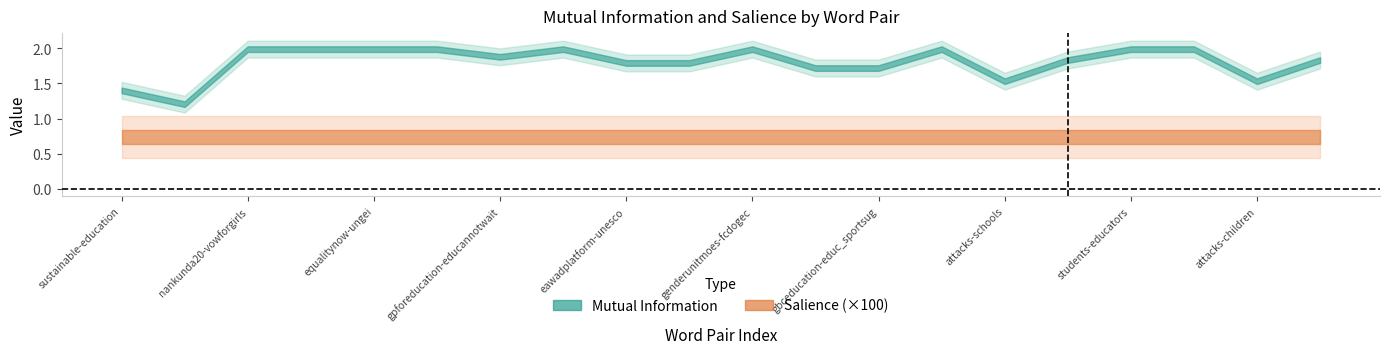

Which series changed the most between vowforgirls-equalitynow and unesco-genderunitmoes?

Mutual Information